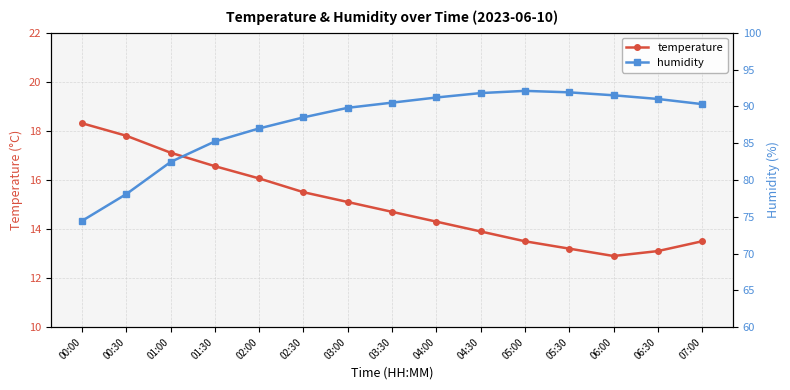

What is the average value of the temperature series?

15.0